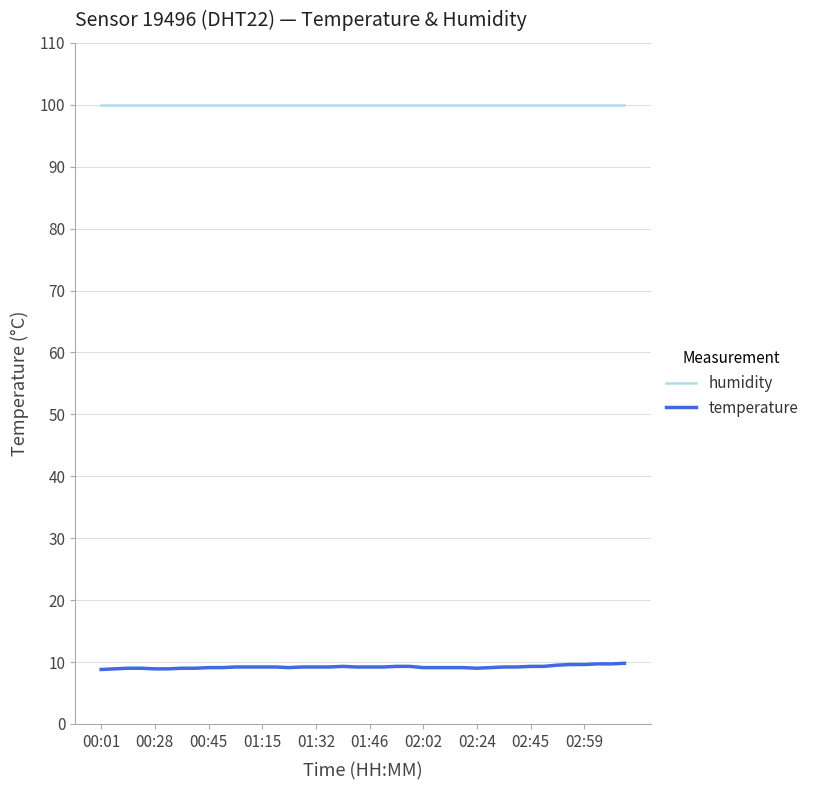

What is the greatest value displayed?

99.9